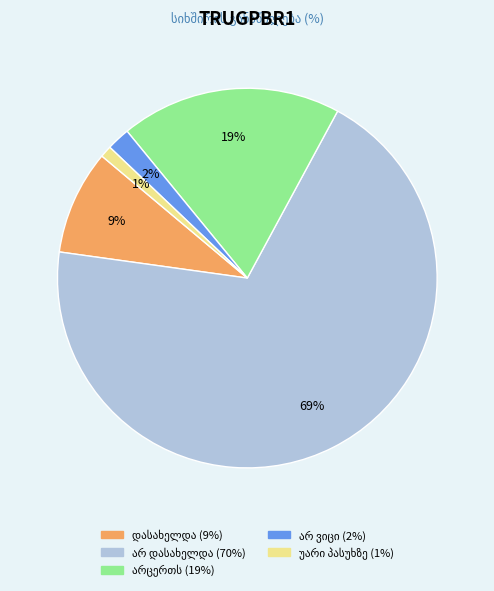

Is there a majority slice in this chart?

Yes